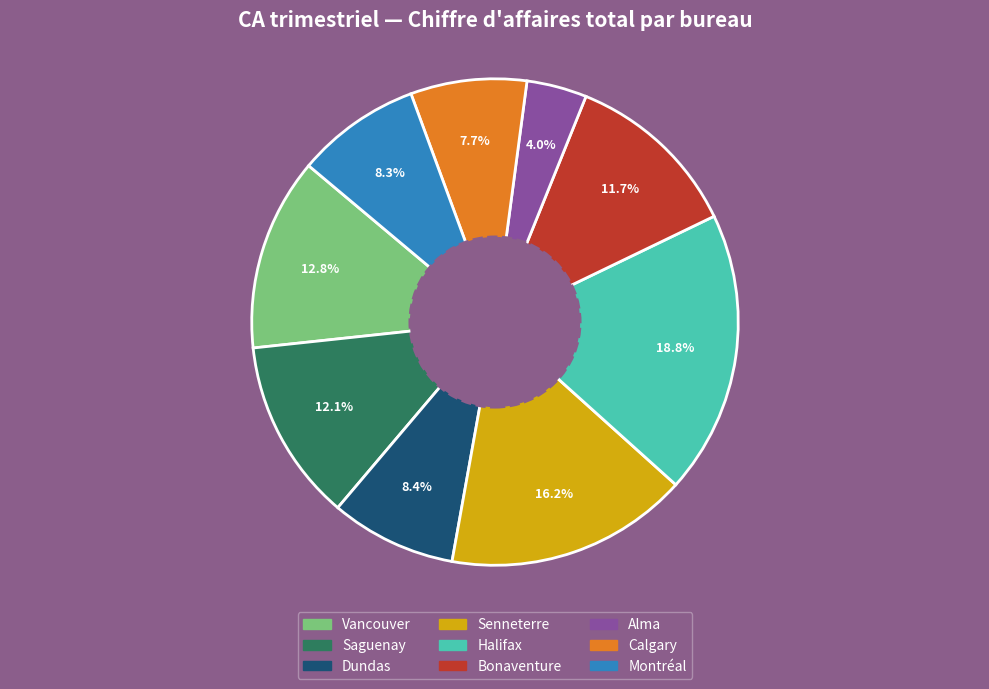

What is the total percentage of Montréal and Calgary?

16.0%